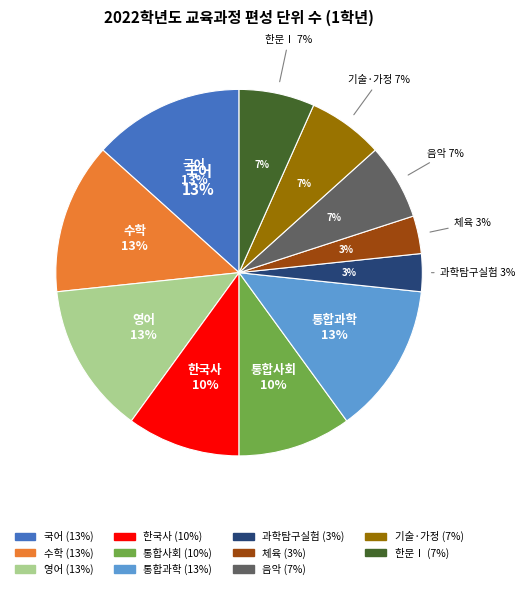

What percentage do 영어 and 통합과학 together represent?

26.7%